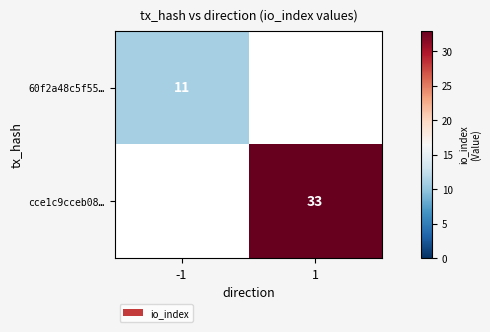

The 60f2a48c5f55… series shows 5 at -1. True or false?

False